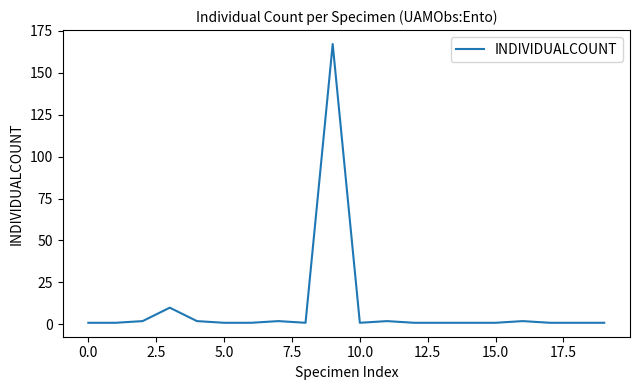

What is the greatest value displayed?

167